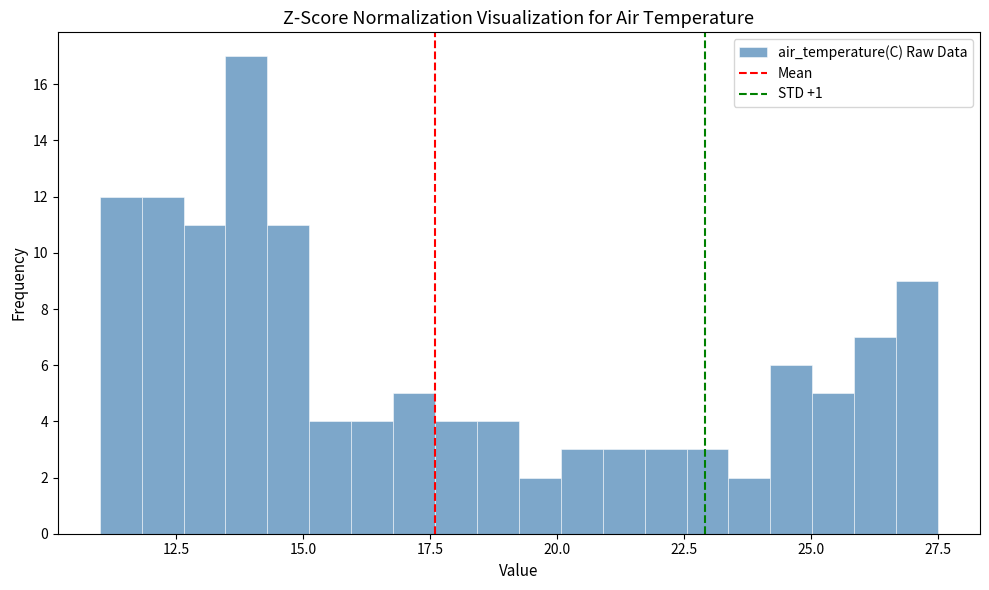

Read against the x-axis, roughly where is the centre of the tallest bar?

14.0